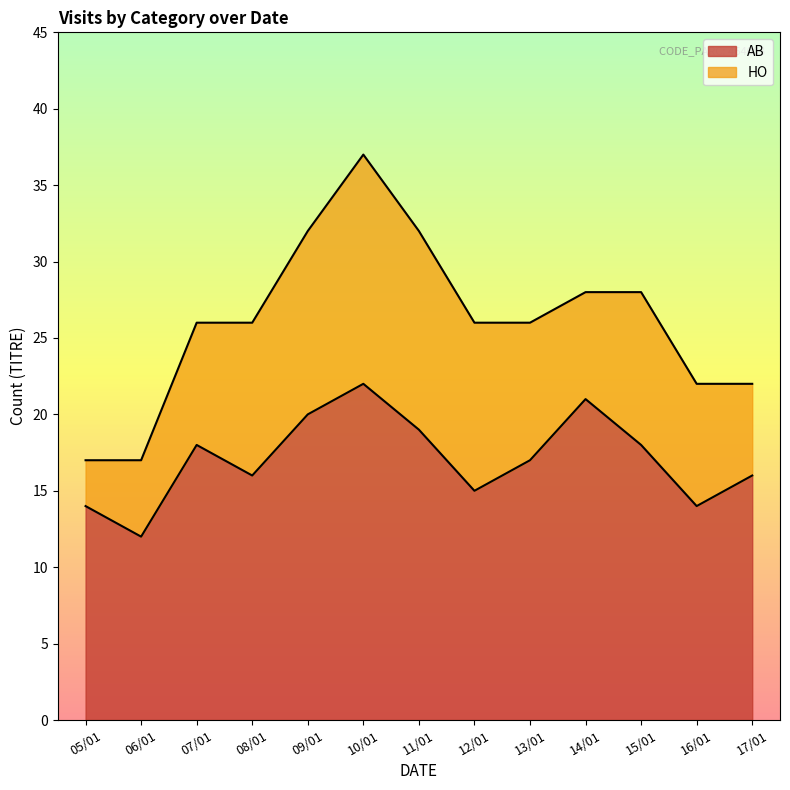

The value at 08/01 is 8. True or false?

False